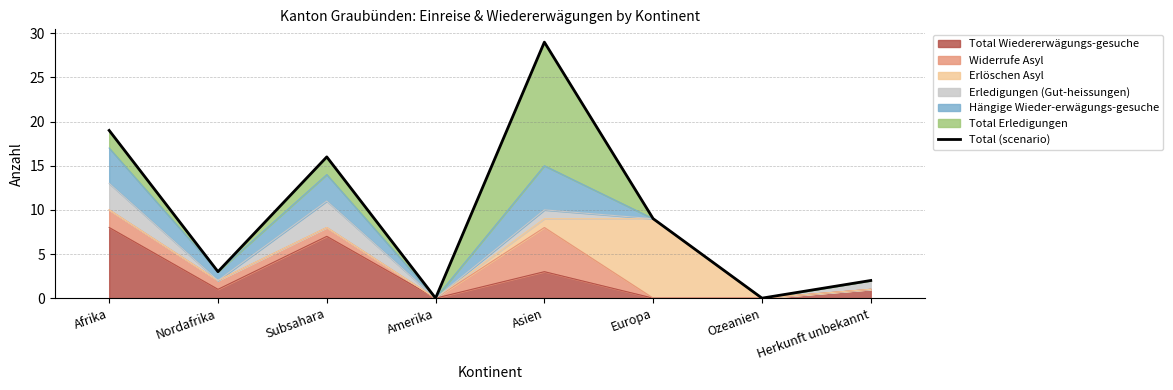

What is the average value?

10